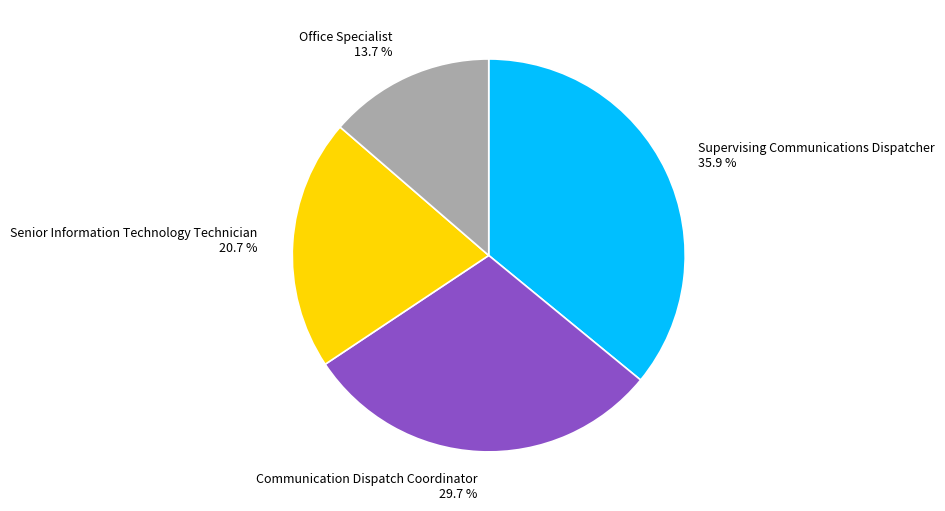

Rank the categories by value from highest to lowest.

Supervising Communications Dispatcher, Communication Dispatch Coordinator, Senior Information Technology Technician, Office Specialist